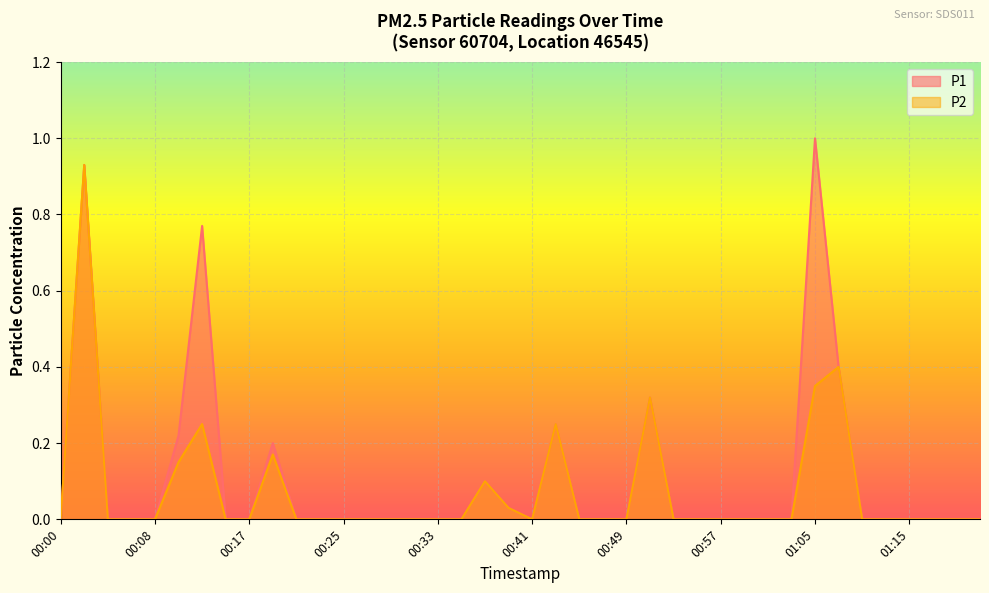

List the series in order of their overall mean, lowest first.

P2, P1